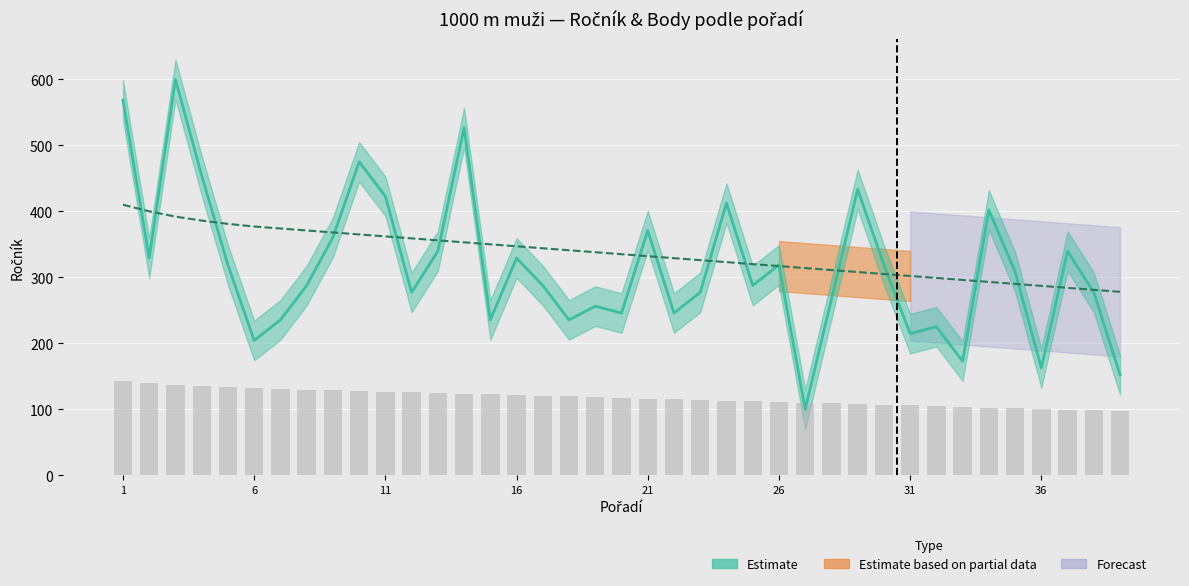

Read the Body value at 39.

97.3